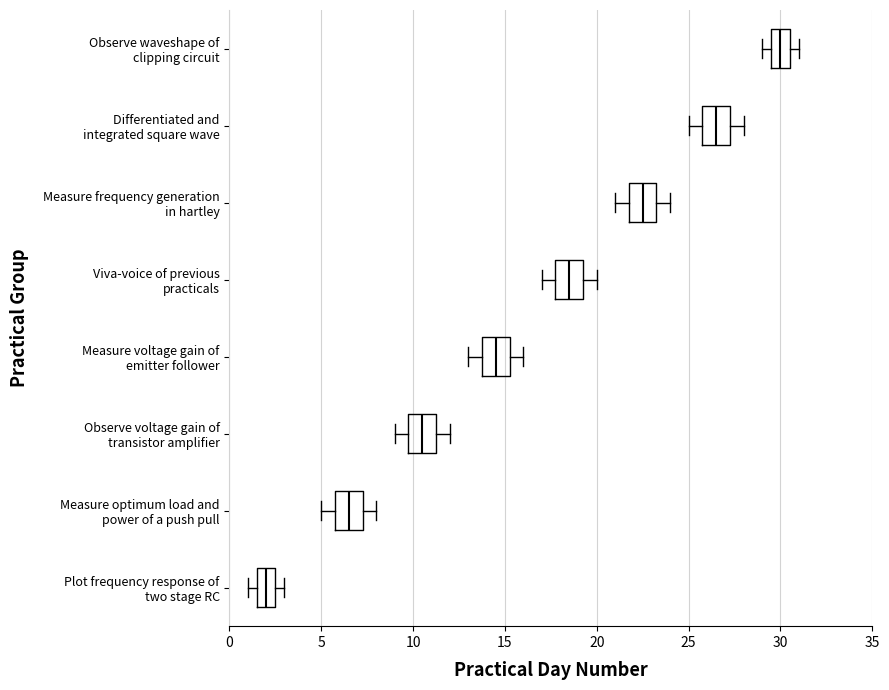

Reading bottom to top, read every box against the x-axis: the position of its median line, the range the box covers, and the ends of its whiskers. The values are not printed on the chart, so give them approximately, as read against the axis.

Plot frequency response of two stage RC: median 2.0, box 1.5 to 2.5, whiskers 1.0 to 3.0
Measure optimum load and power of a push pull: median 6.5, box 6.0 to 7.5, whiskers 5.0 to 8.0
Observe voltage gain of transistor amplifier: median 10.5, box 10.0 to 11.5, whiskers 9.0 to 12.0
Measure voltage gain of emitter follower: median 14.5, box 14.0 to 15.5, whiskers 13.0 to 16.0
Viva-voice of previous practicals: median 18.5, box 18.0 to 19.5, whiskers 17.0 to 20.0
Measure frequency generation in hartley: median 22.5, box 22.0 to 23.5, whiskers 21.0 to 24.0
Differentiated and integrated square wave: median 26.5, box 26.0 to 27.5, whiskers 25.0 to 28.0
Observe waveshape of clipping circuit: median 30.0, box 29.5 to 30.5, whiskers 29.0 to 31.0